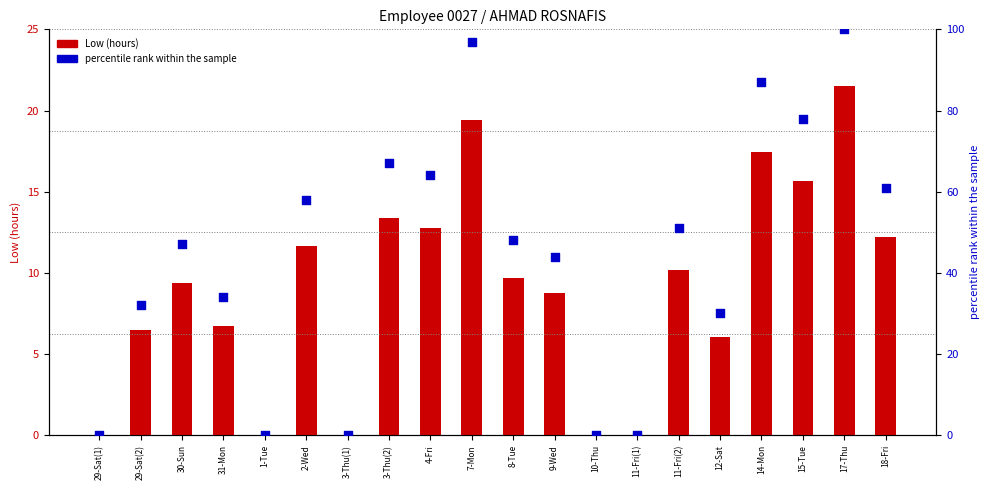

Which series has the largest total across all categories?

percentile rank within the sample